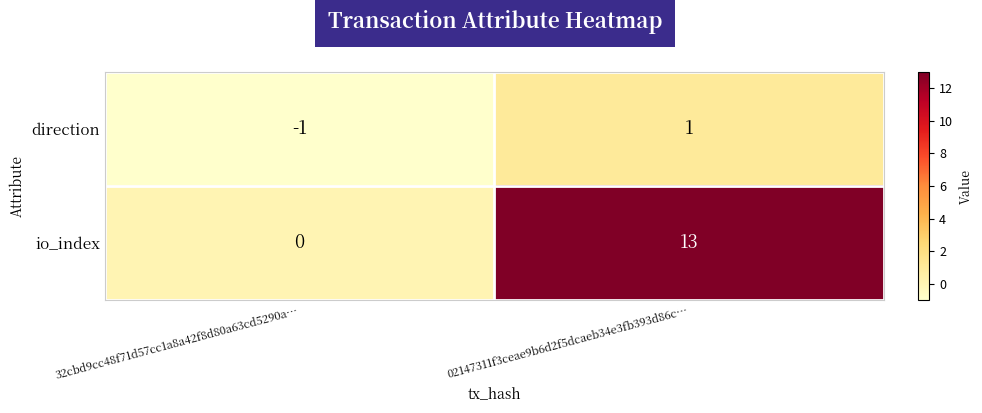

How many positive values does the direction series have?

1